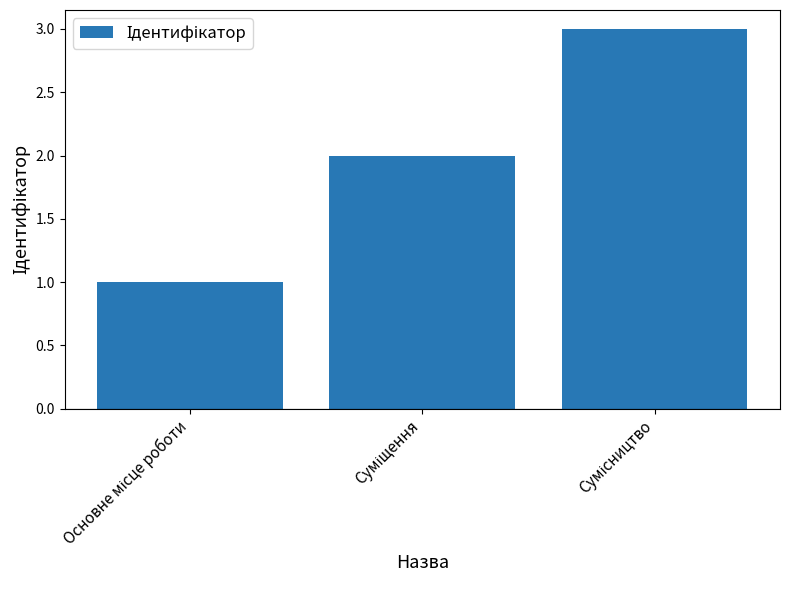

What is the sum of all values?

6